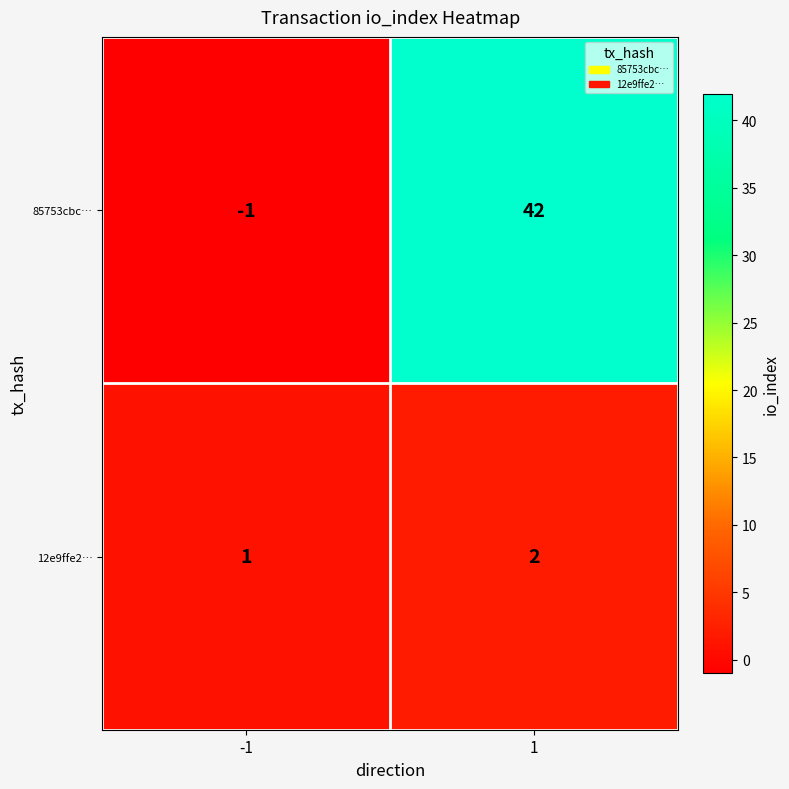

List the series in order of their overall mean, highest first.

85753cbc…, 12e9ffe2…